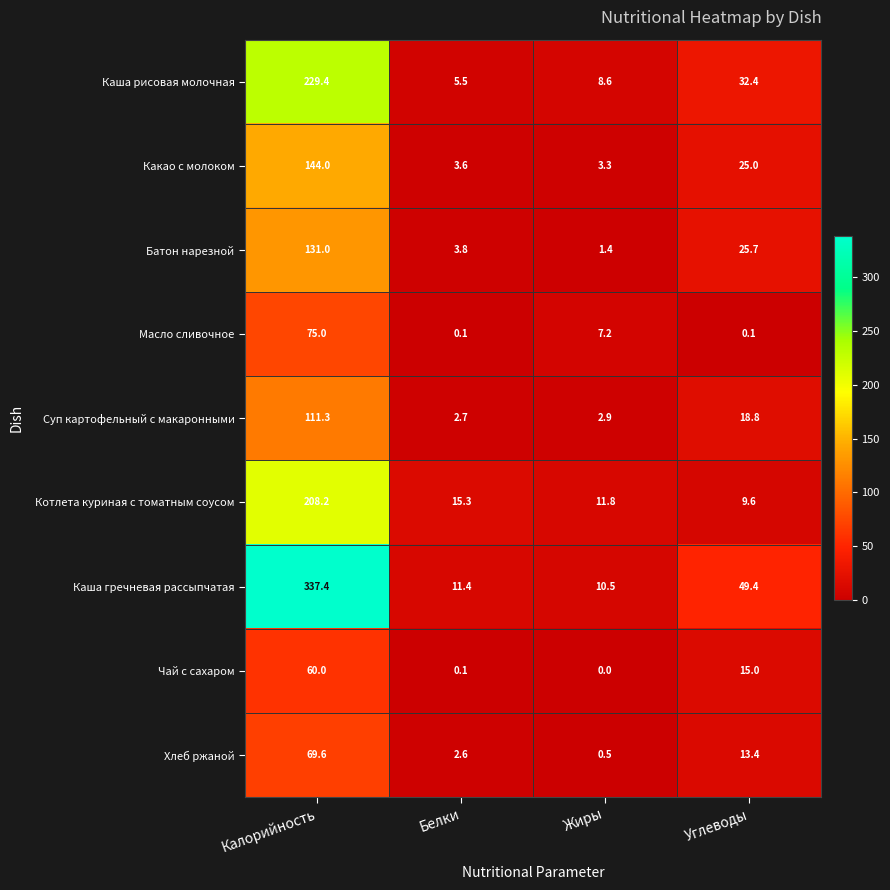

Where is Масло сливочное nearest to the value 37?

Жиры